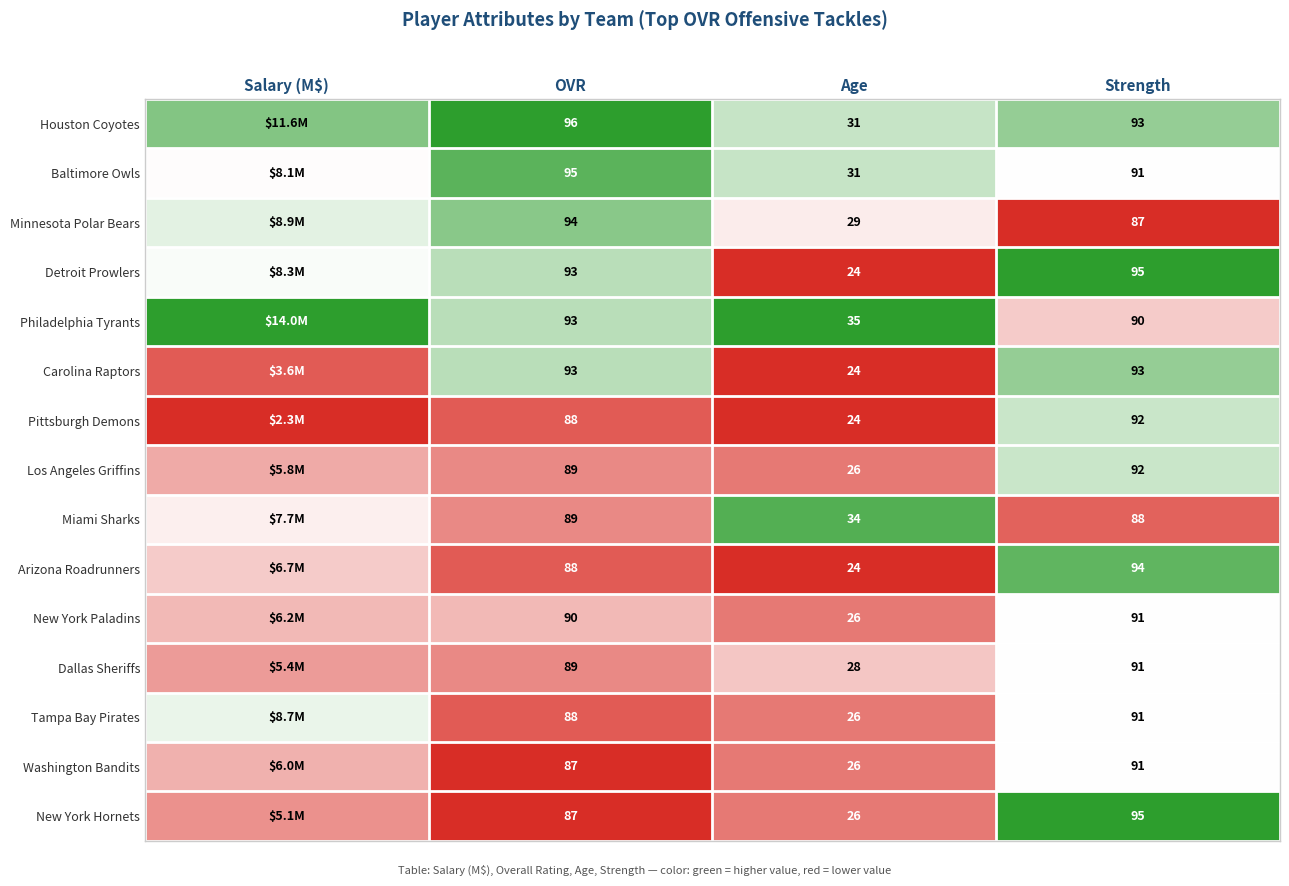

Which category has the highest value across all series?

OVR